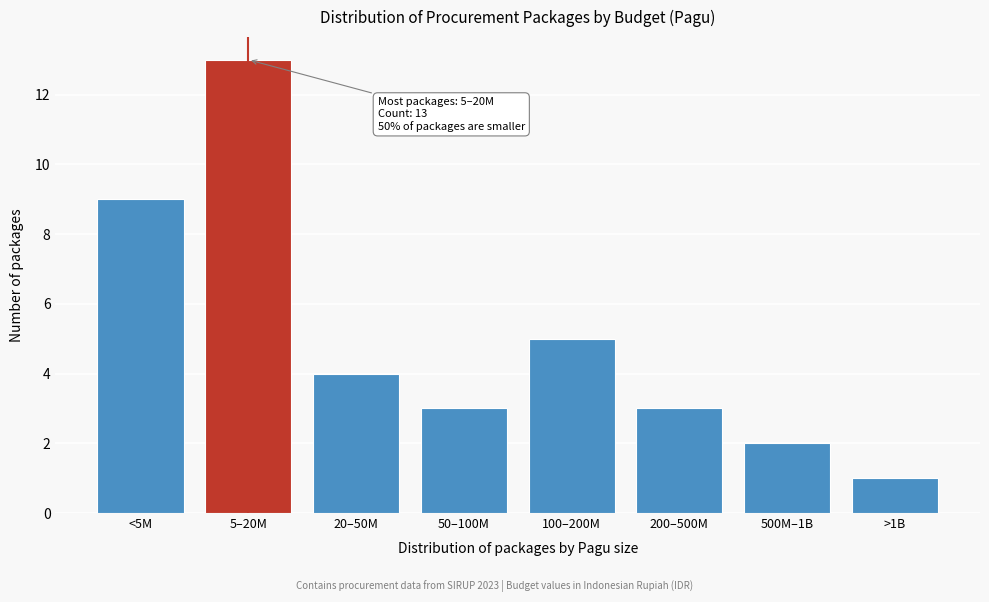

Reading right to left, list all the values displayed in this chart.

>1B=1	500M–1B=2	200–500M=3	100–200M=5	50–100M=3	20–50M=4	5–20M=13	<5M=9